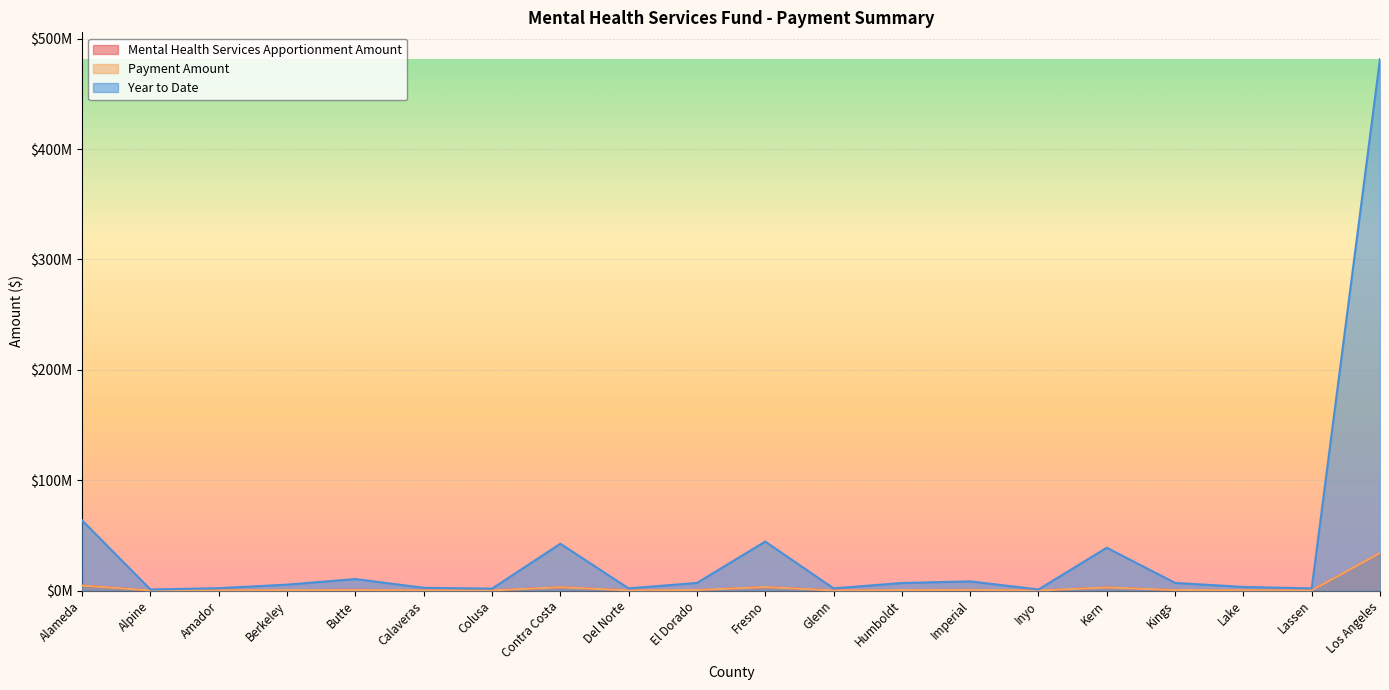

At which category does the chart reach its minimum across all series?

Alpine